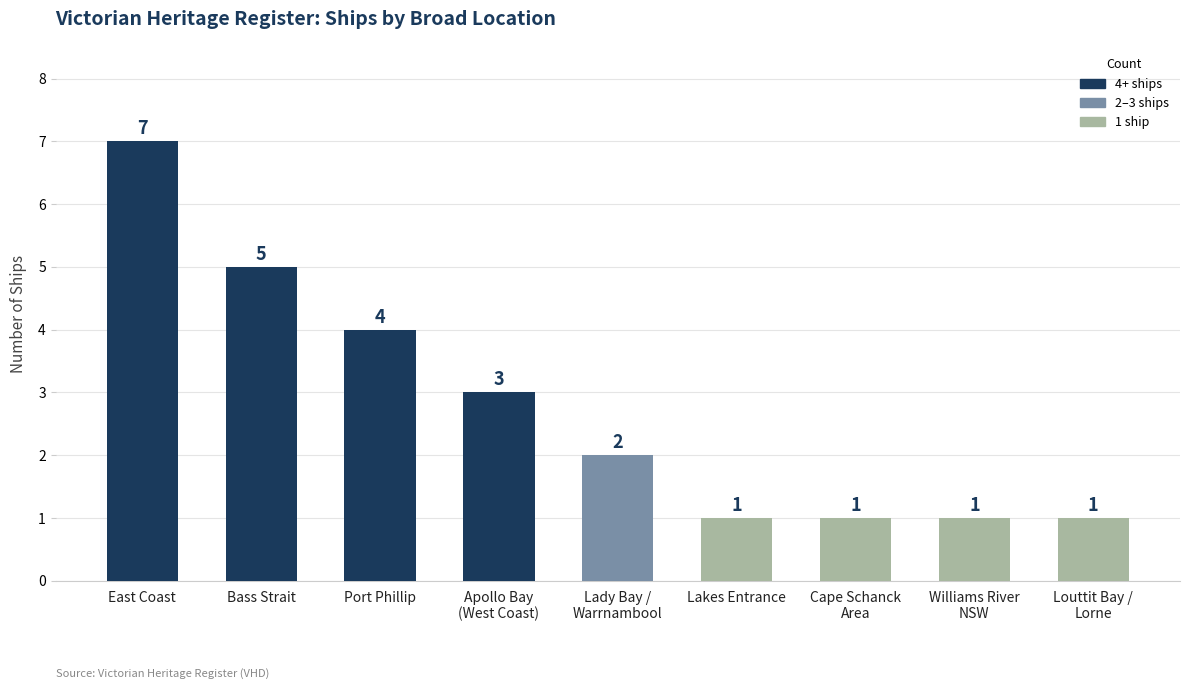

At which label does the data first exceed 2?

East Coast